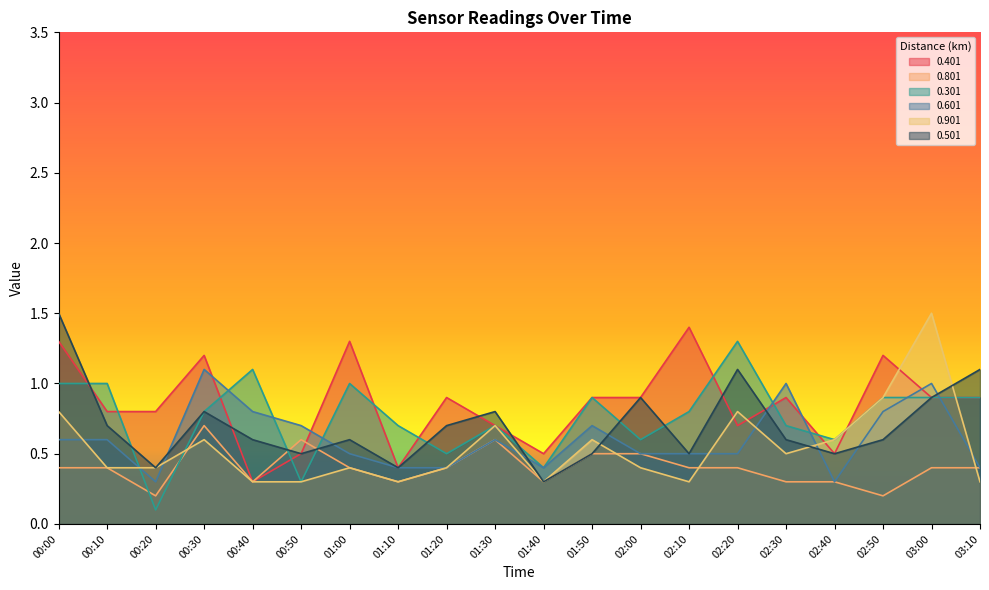

Reading right to left, extract all data points from this chart.

0.401: 03:10=0.9	03:00=0.9	02:50=1.2	02:40=0.5	02:30=0.9	02:20=0.7	02:10=1.4	02:00=0.9	01:50=0.9	01:40=0.5	01:30=0.7	01:20=0.9	01:10=0.4	01:00=1.3	00:50=0.5	00:40=0.3	00:30=1.2	00:20=0.8	00:10=0.8	00:00=1.3
0.801: 03:10=0.4	03:00=0.4	02:50=0.2	02:40=0.3	02:30=0.3	02:20=0.4	02:10=0.4	02:00=0.5	01:50=0.5	01:40=0.3	01:30=0.6	01:20=0.4	01:10=0.3	01:00=0.4	00:50=0.6	00:40=0.3	00:30=0.7	00:20=0.2	00:10=0.4	00:00=0.4
0.301: 03:10=0.9	03:00=0.9	02:50=0.9	02:40=0.6	02:30=0.7	02:20=1.3	02:10=0.8	02:00=0.6	01:50=0.9	01:40=0.4	01:30=0.7	01:20=0.5	01:10=0.7	01:00=1.0	00:50=0.3	00:40=1.1	00:30=0.8	00:20=0.1	00:10=1.0	00:00=1.0
0.601: 03:10=0.4	03:00=1.0	02:50=0.8	02:40=0.3	02:30=1.0	02:20=0.5	02:10=0.5	02:00=0.5	01:50=0.7	01:40=0.4	01:30=0.6	01:20=0.4	01:10=0.4	01:00=0.5	00:50=0.7	00:40=0.8	00:30=1.1	00:20=0.3	00:10=0.6	00:00=0.6
0.901: 03:10=0.3	03:00=1.5	02:50=0.9	02:40=0.6	02:30=0.5	02:20=0.8	02:10=0.3	02:00=0.4	01:50=0.6	01:40=0.3	01:30=0.7	01:20=0.4	01:10=0.3	01:00=0.4	00:50=0.3	00:40=0.3	00:30=0.6	00:20=0.4	00:10=0.4	00:00=0.8
0.501: 03:10=1.1	03:00=0.9	02:50=0.6	02:40=0.5	02:30=0.6	02:20=1.1	02:10=0.5	02:00=0.9	01:50=0.5	01:40=0.3	01:30=0.8	01:20=0.7	01:10=0.4	01:00=0.6	00:50=0.5	00:40=0.6	00:30=0.8	00:20=0.4	00:10=0.7	00:00=1.5